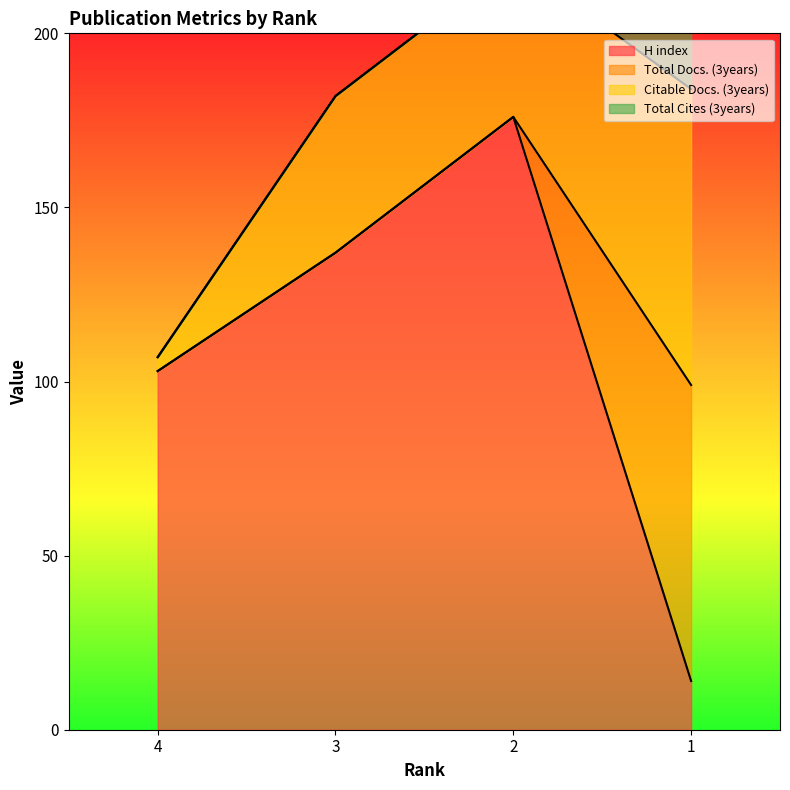

Is it true that Total Cites (3years) equals -9 at 3?

False